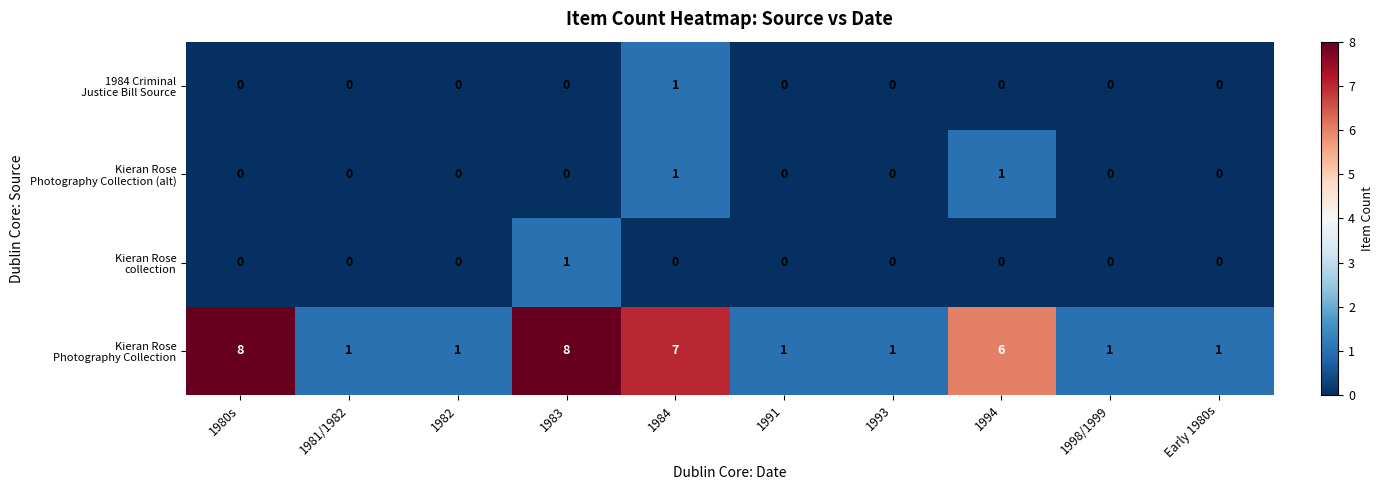

At which category is the sum across all series the highest?

1983